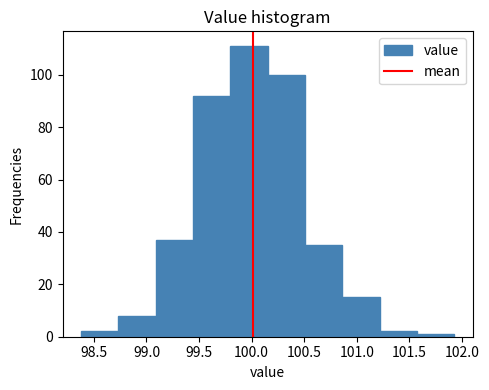

Reading left to right, list every bar in this chart as the range it spans on the x-axis followed by its height. Neither the bar edges nor the heights are printed on the chart, so give them approximately, as read against the axes.

98.40 to 98.75: 2
98.75 to 99.10: 8
99.10 to 99.45: 38
99.45 to 99.80: 92
99.80 to 100.15: 112
100.15 to 100.50: 100
100.50 to 100.85: 36
100.85 to 101.20: 16
101.20 to 101.55: 2
101.55 to 101.95: under 2